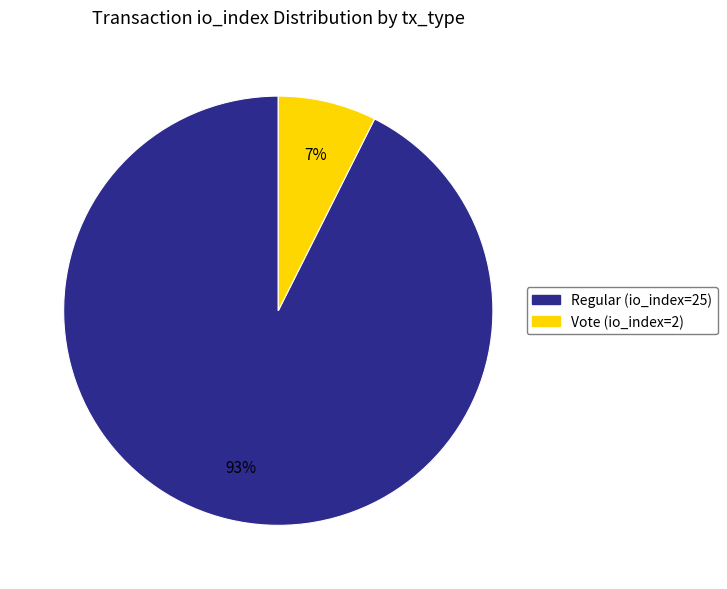

Which has a higher value, Regular (io_index=25) or Vote (io_index=2)?

Regular (io_index=25)